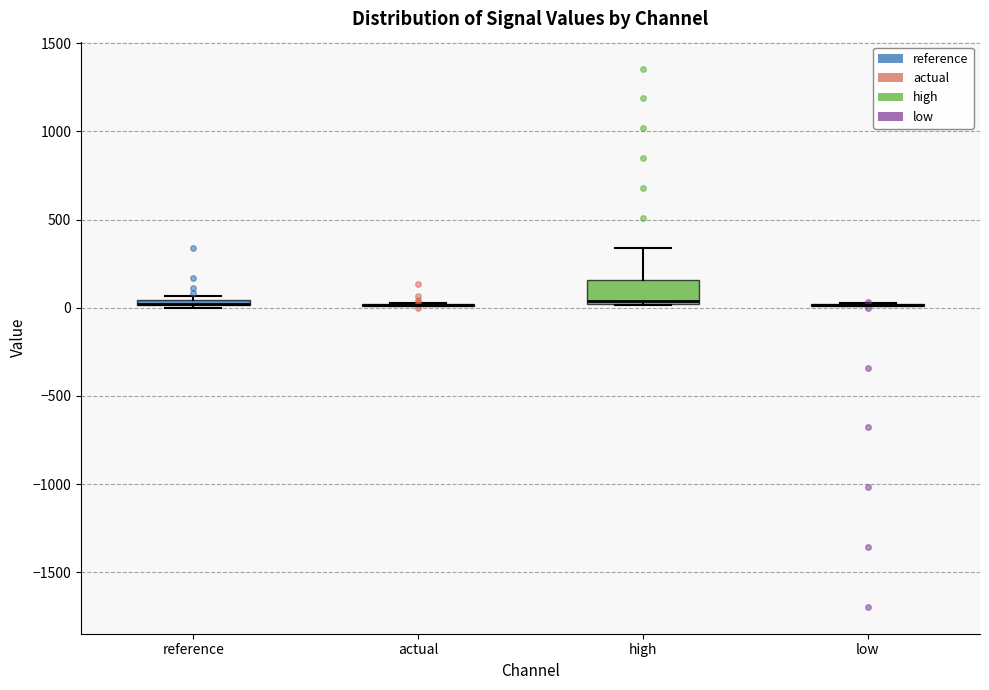

Comparing the boxes themselves (not the whiskers), which one is the tallest?

high